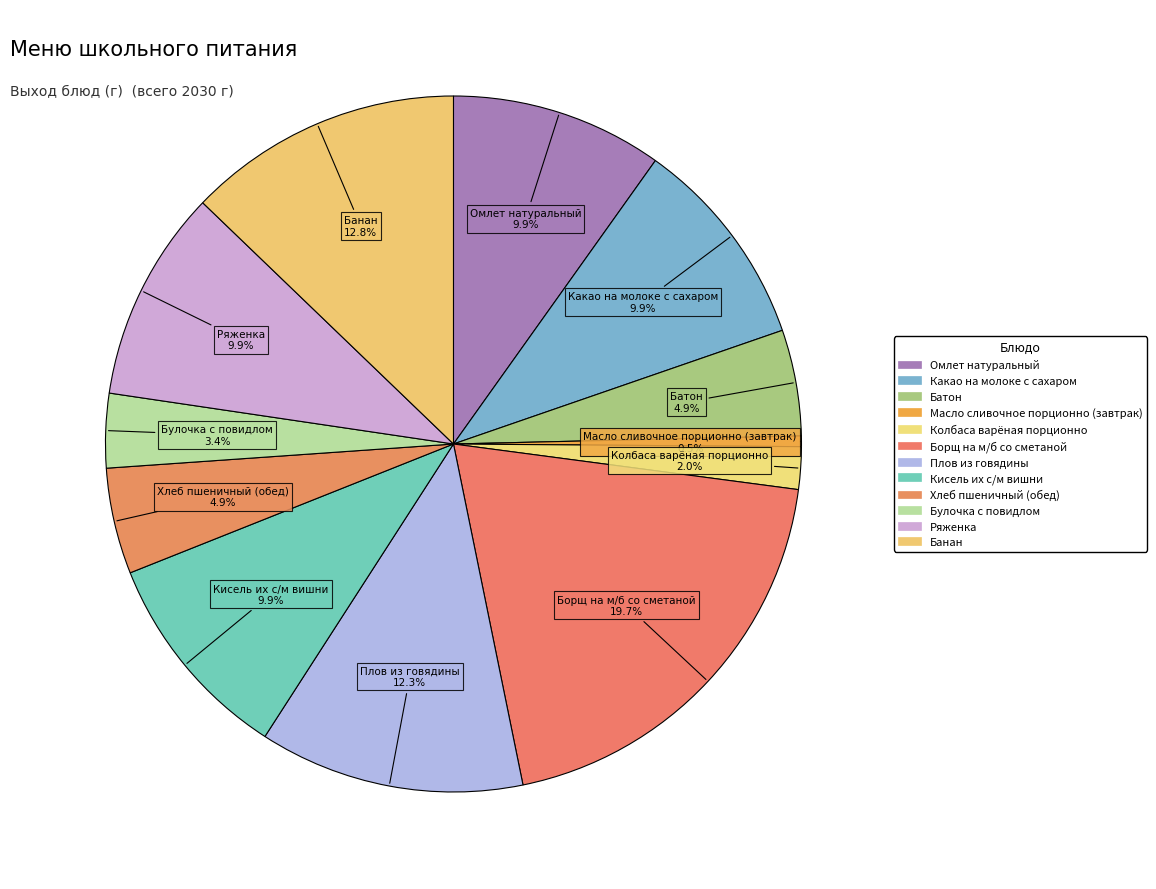

To the nearest percent, what is the difference between the Хлеб пшеничный (обед) and Масло сливочное порционно (завтрак) slice percentages?

4%